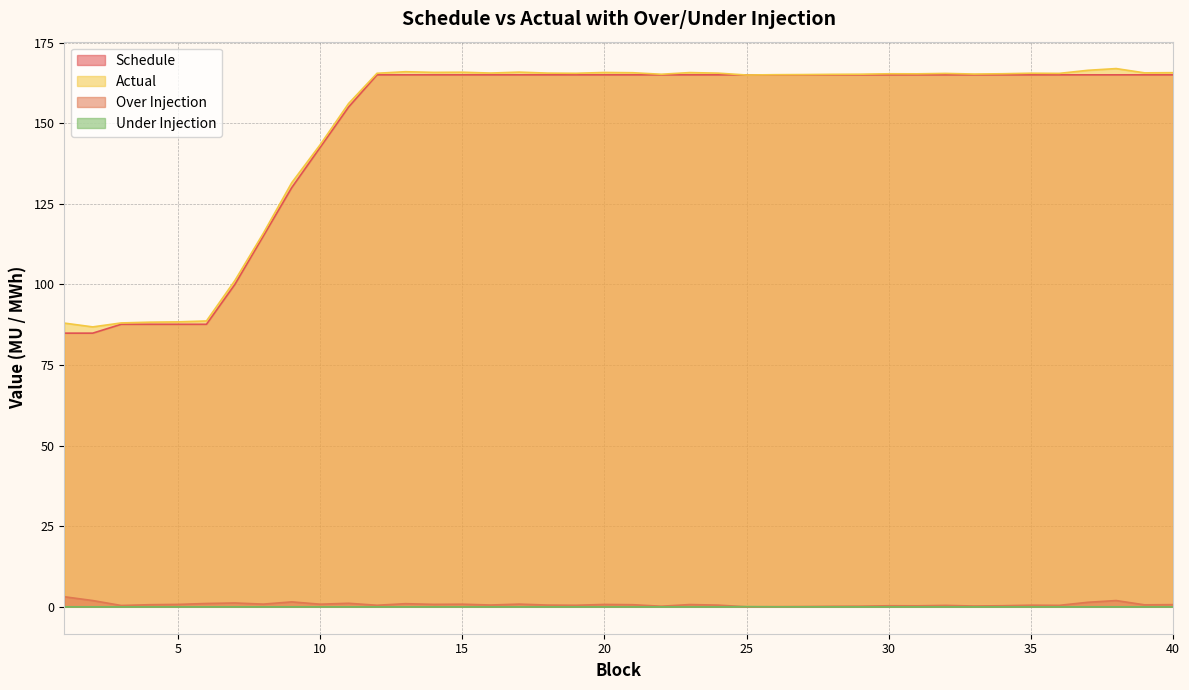

Which category has the highest value across all series?

38